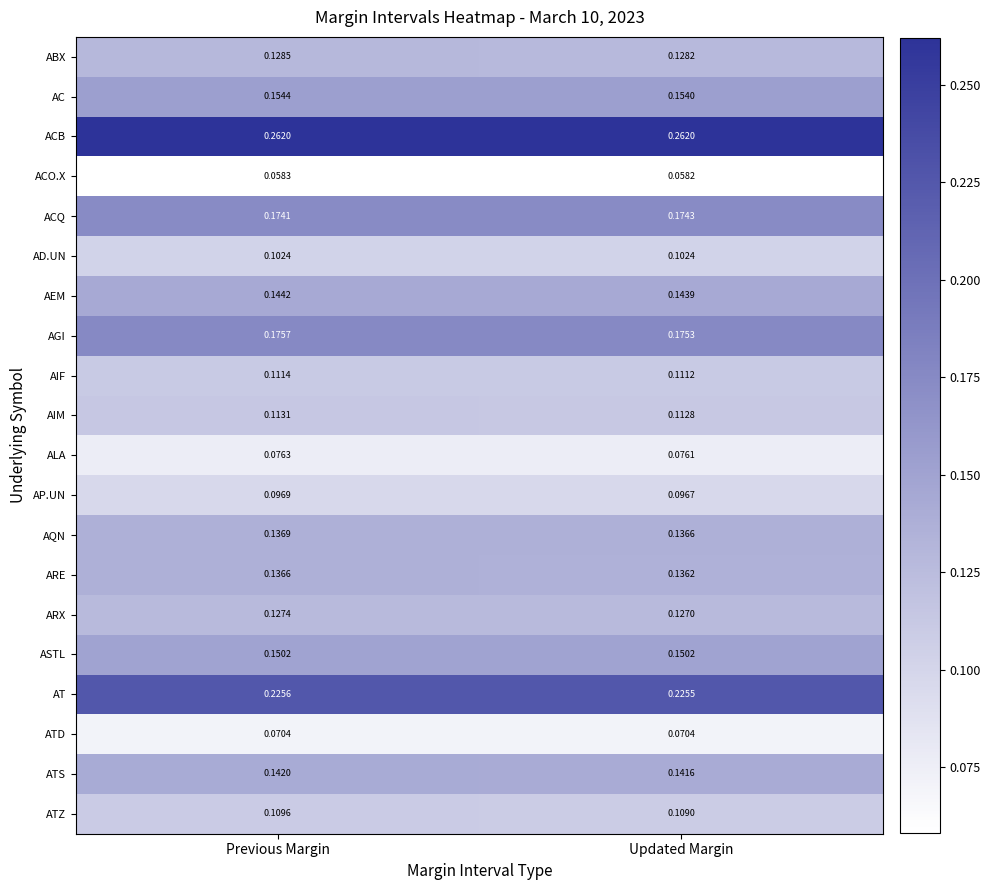

Which category has the lowest value across all series?

Updated Margin